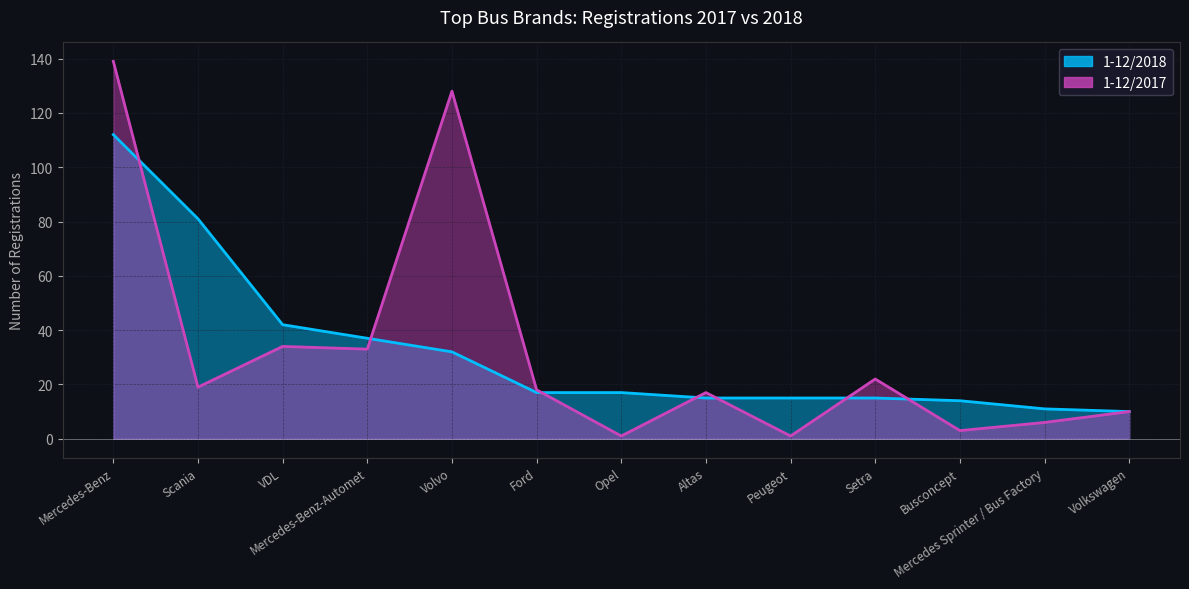

The value of 1-12/2017 at Ford is 18. True or false?

True